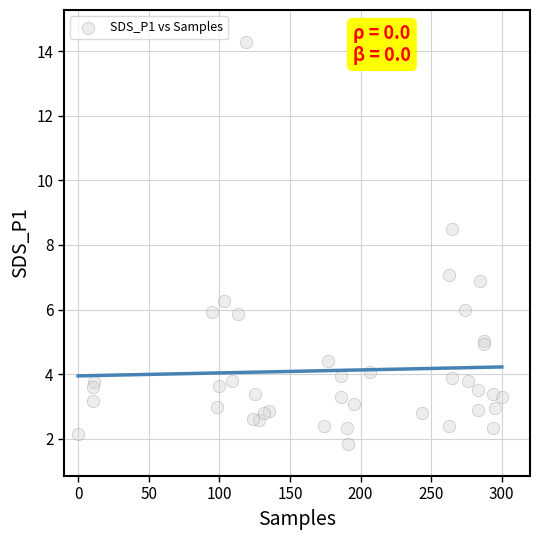

What Y value in the scatter plot is closest to 8?

8.5